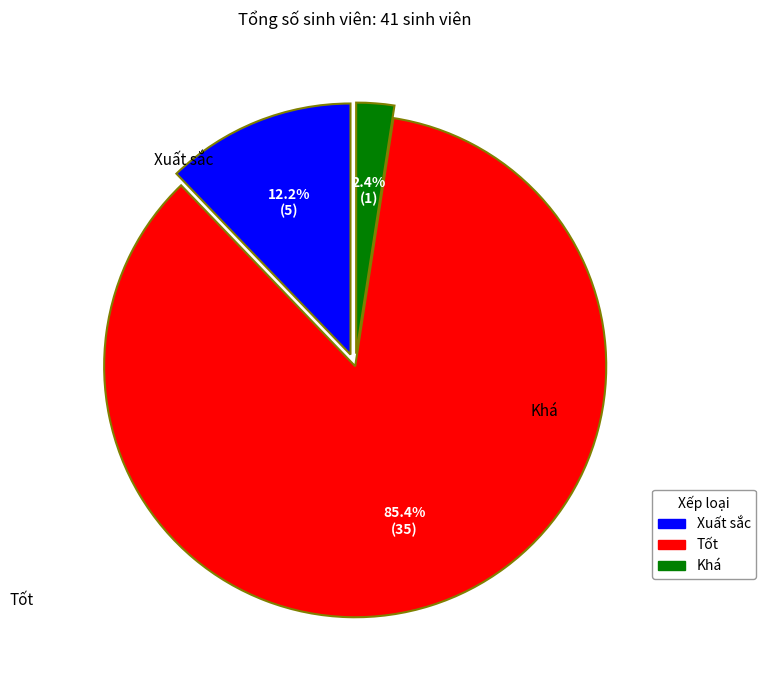

To the nearest percent, what is the difference between the largest and smallest slice percentages?

83%